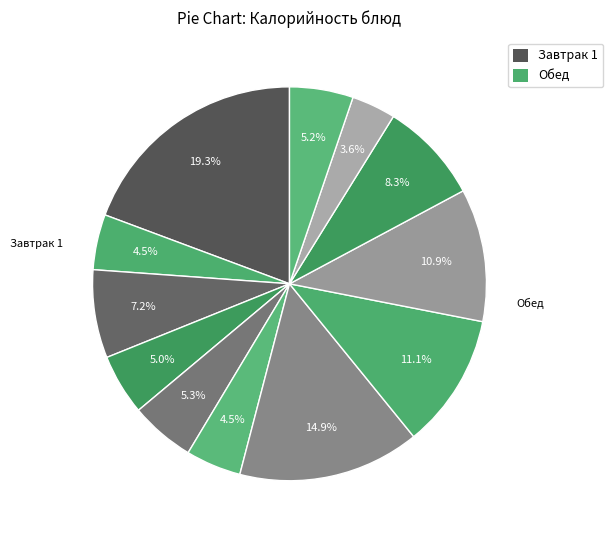

How many segments does this pie chart have?

12